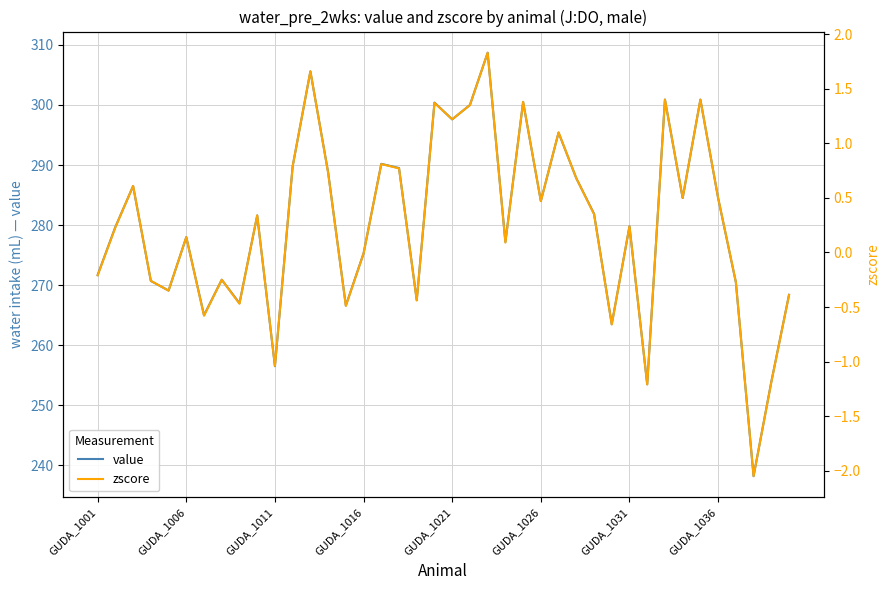

What is the highest value of the value series?

308.7